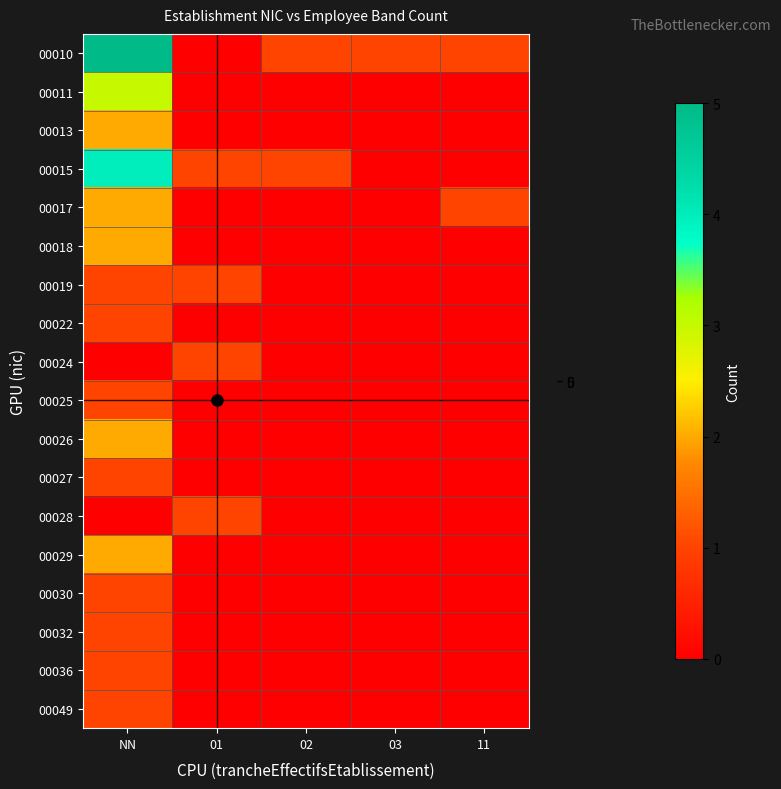

What is the total value across all series at 02?

2